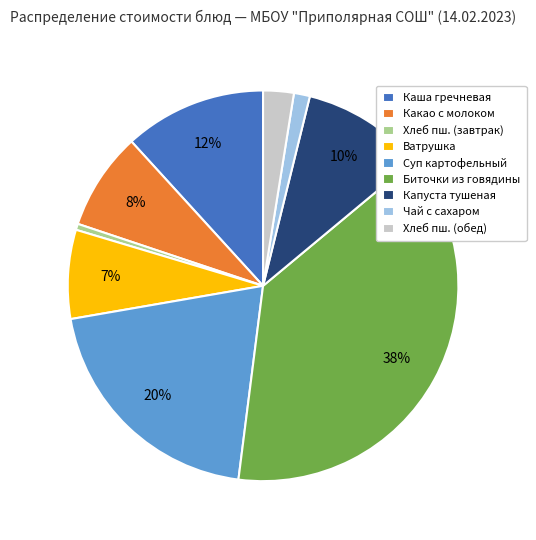

How many segments does this pie chart have?

9